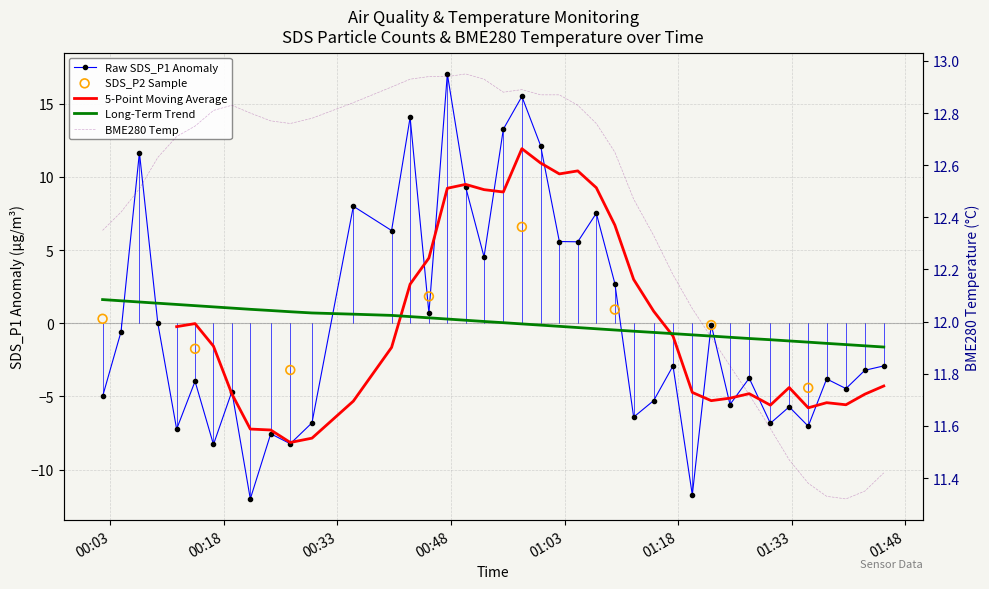

At how many categories does at least one series exceed -5?

40